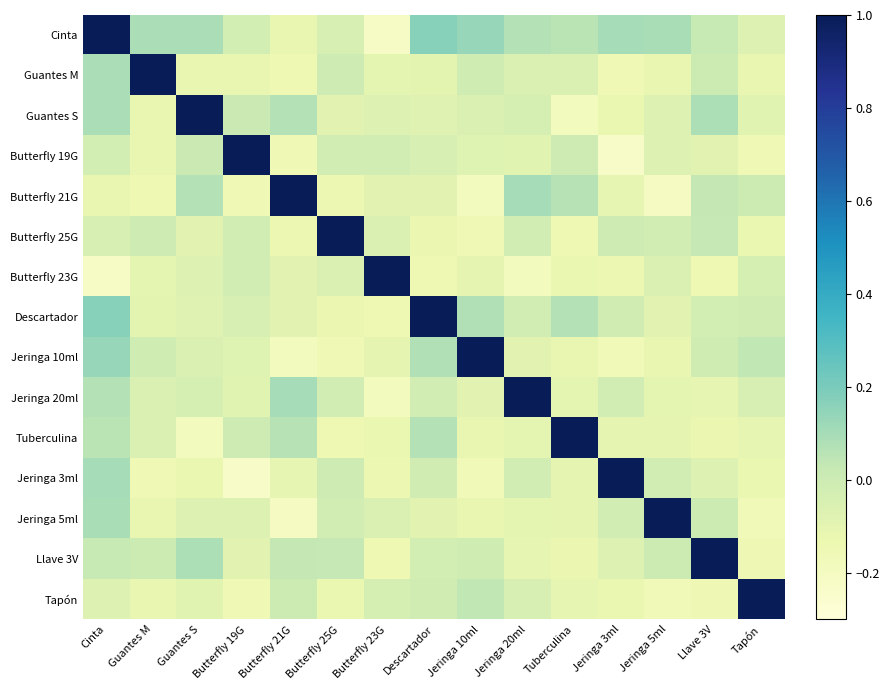

At which category does the chart reach its peak across all series?

Cinta